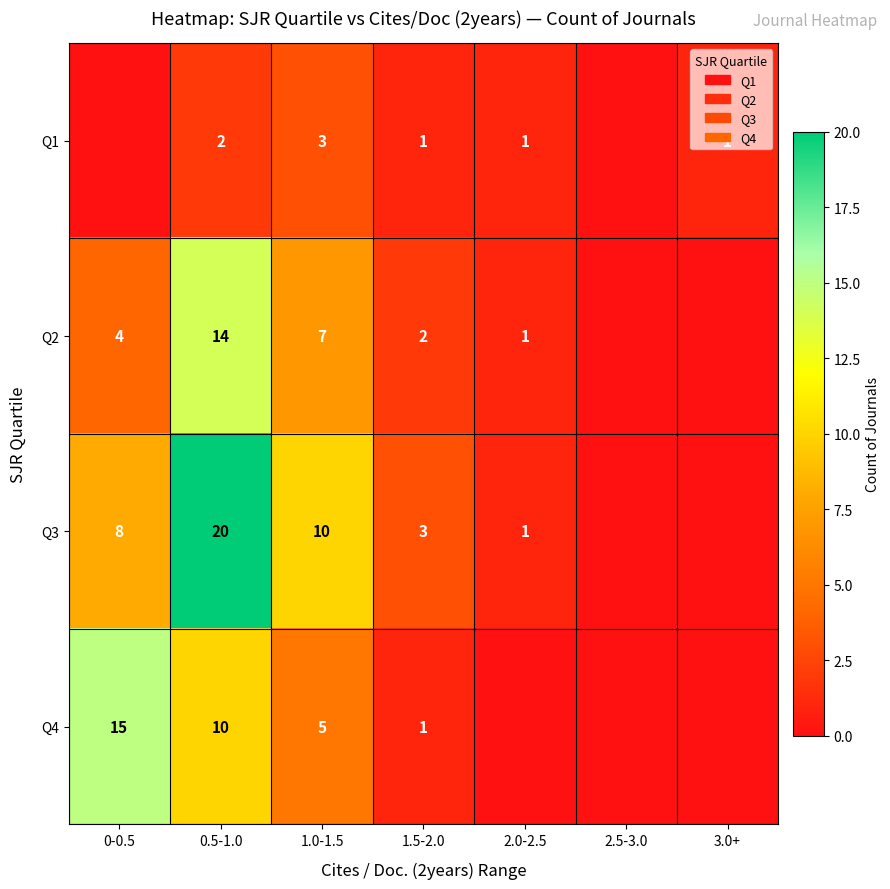

The Q3 series shows 3 at 1.5-2.0. True or false?

True